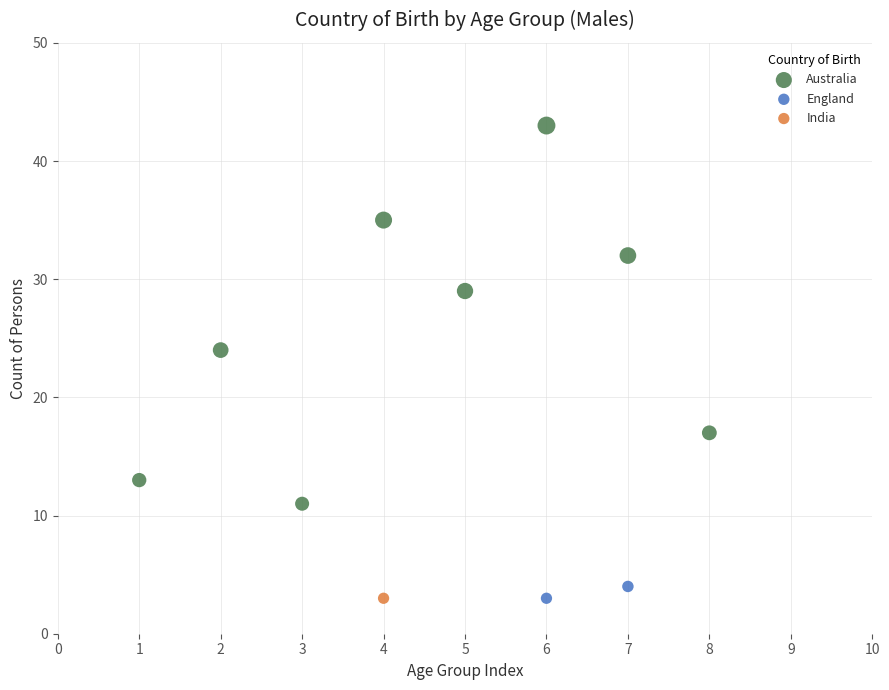

What are all the series names shown in the legend?

Australia, England, India